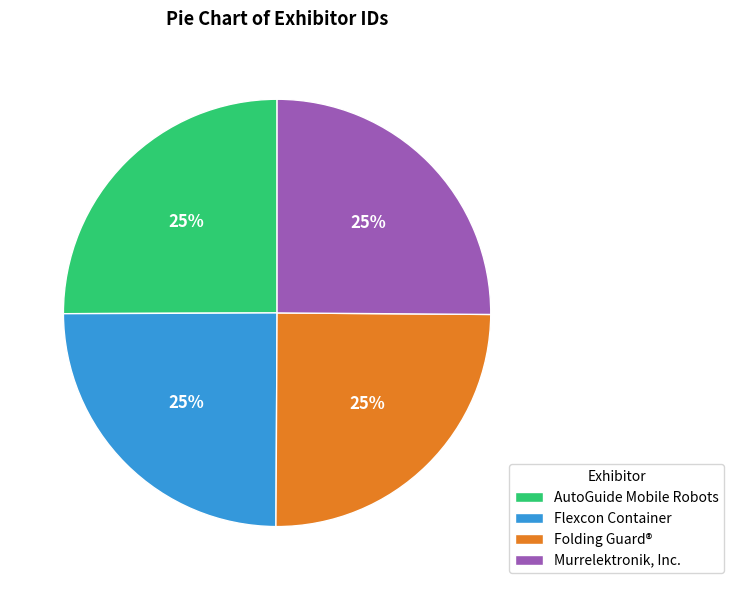

Does Flexcon Container account for over 50% of the chart?

No